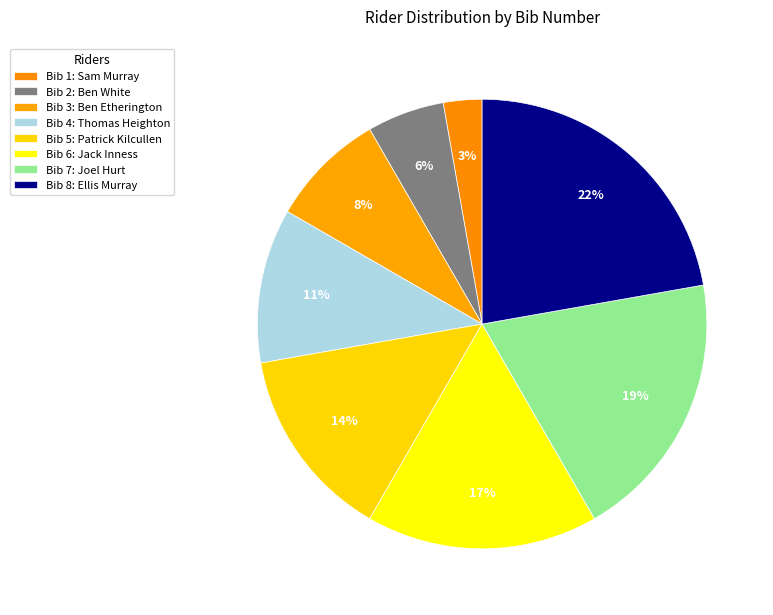

Is there any slice that represents more than half of the pie?

No